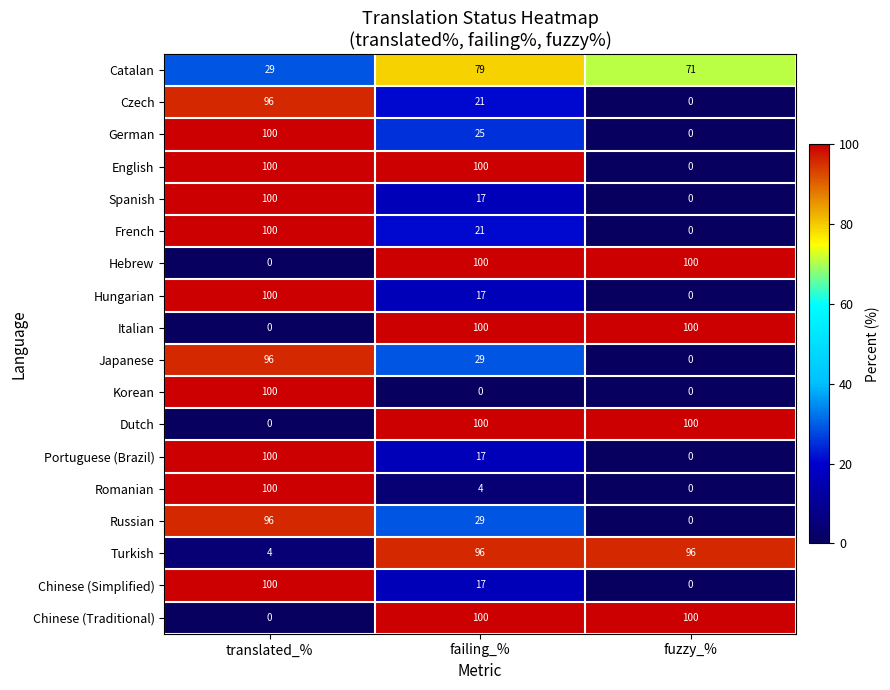

Between failing_% and fuzzy_%, which series saw the biggest shift?

English